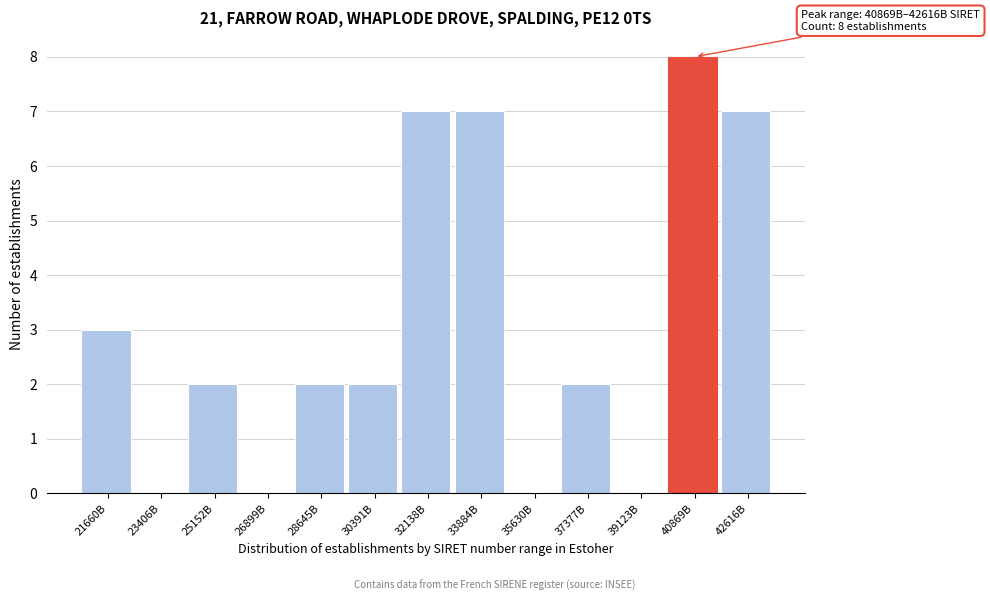

Reading left to right, list all the values displayed in this chart.

21660B=3	23406B=0	25152B=2	26899B=0	28645B=2	30391B=2	32138B=7	33884B=7	35630B=0	37377B=2	39123B=0	40869B=8	42616B=7